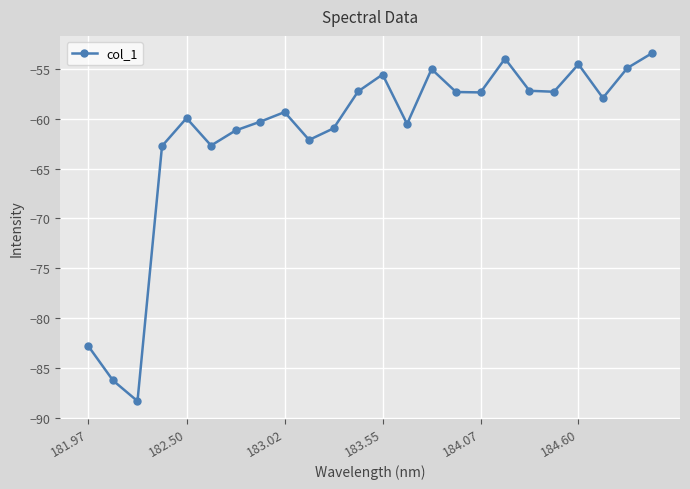

How many points are higher than both their immediate neighbors (excluding endpoints)?

6